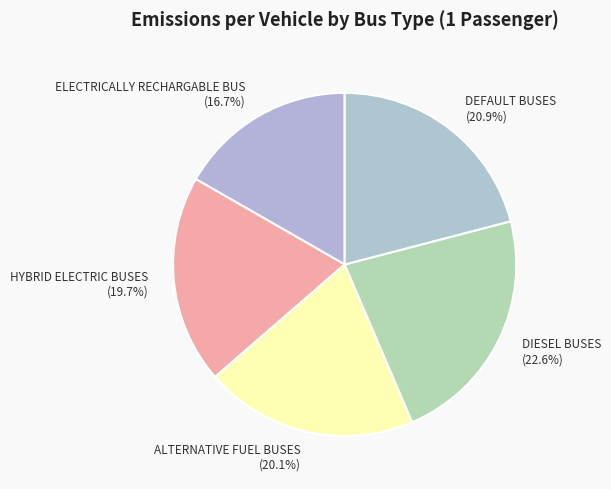

What is the smallest slice in the pie chart?

ELECTRICALLY RECHARGABLE BUS